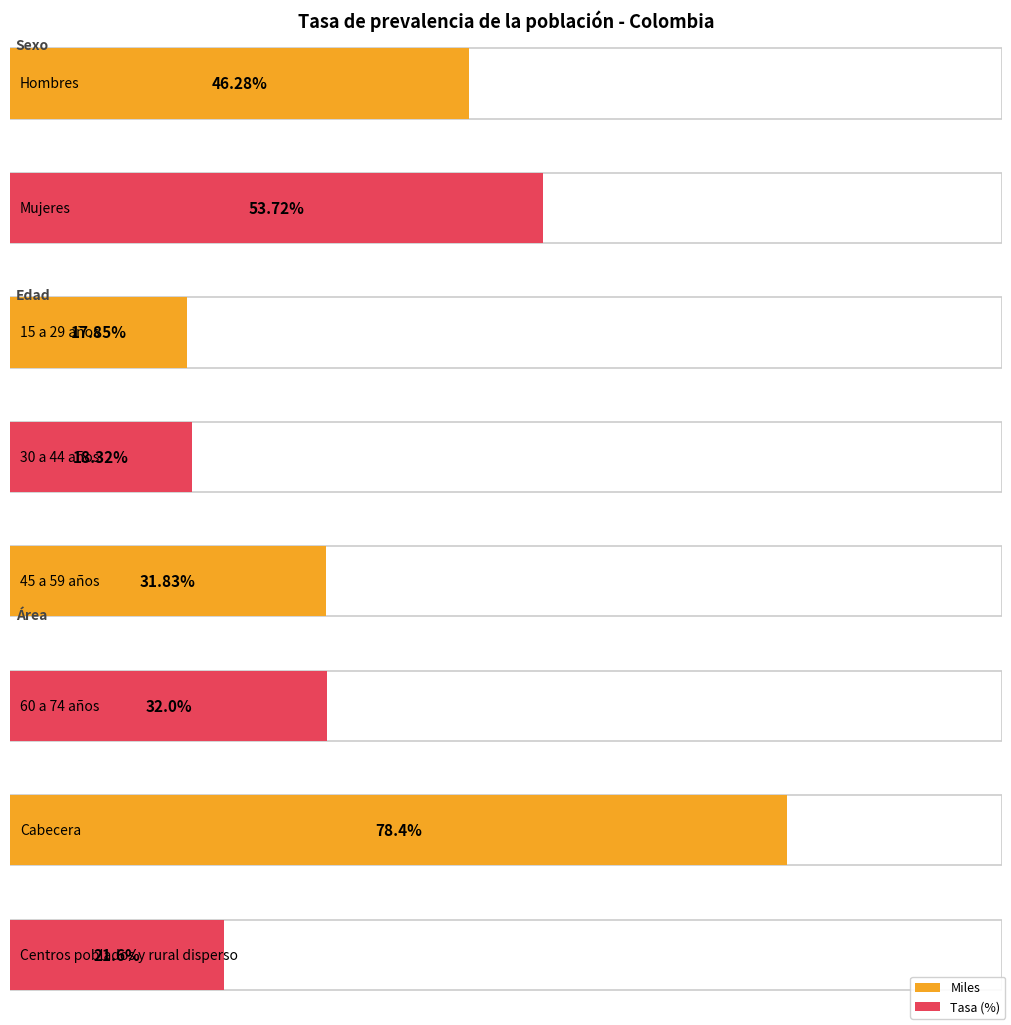

What is the spread (max minus min) of values at 45 a 59 años?

610069.2